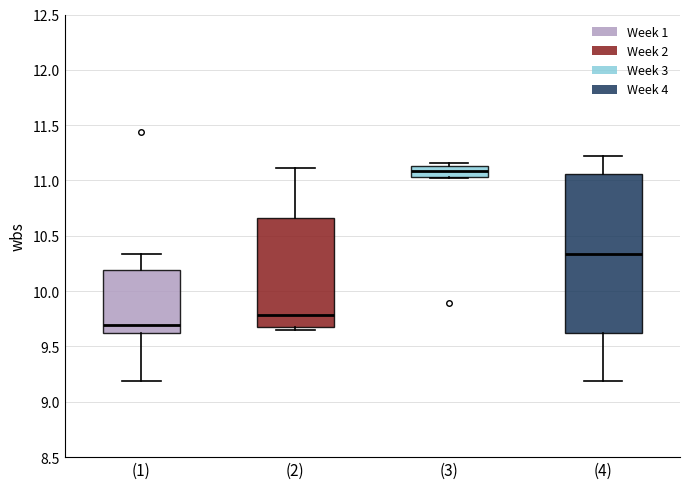

Reading left to right, transcribe this box plot: for each box, give where its median line is, the range the box spans, and where its two whiskers end, as read against the y-axis. The values are not printed on the chart, so give them approximately, as read against the axis.

(1): median 9.70, box 9.65 to 10.20, whiskers 9.20 to 10.35
(2): median 9.80, box 9.65 to 10.65, whiskers 9.65 (just below the box's lower edge) to 11.10
(3): median 11.10, box 11.05 to 11.15, whiskers 11.00 to 11.15 (just above the box's upper edge)
(4): median 10.35, box 9.65 to 11.05, whiskers 9.20 to 11.20